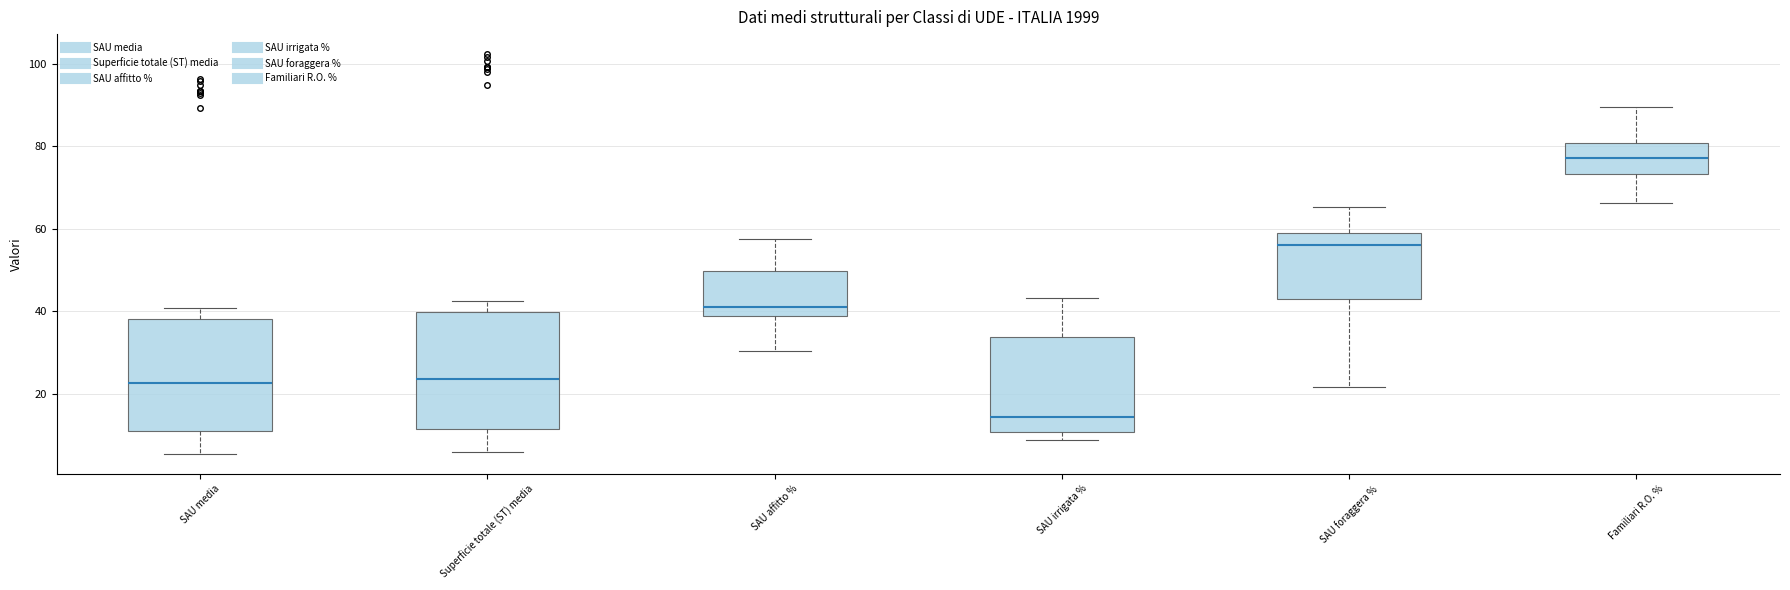

Where is the upper edge of the box for SAU irrigata % on the y-axis? The values are not printed on the chart, so give them approximately, as read against the axis.

34